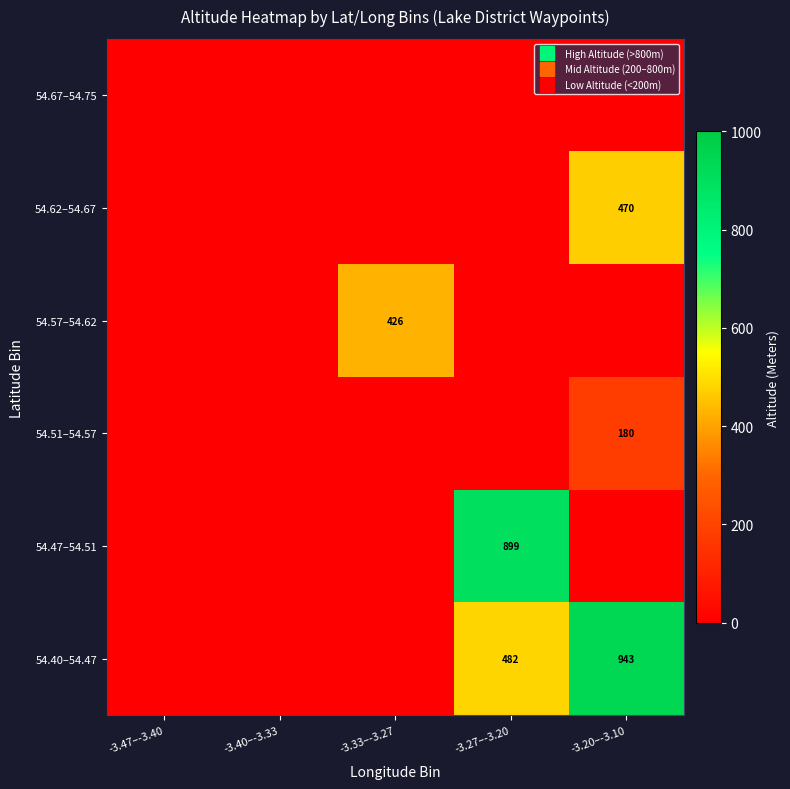

Which has a higher value, -3.27–-3.20 or -3.20–-3.10?

-3.20–-3.10